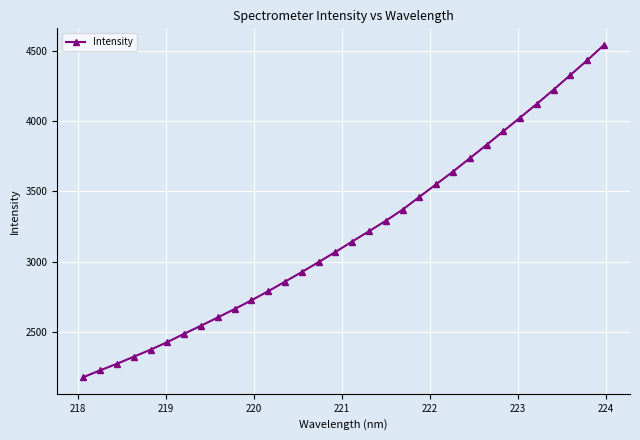

How many data points are above 3142?

16